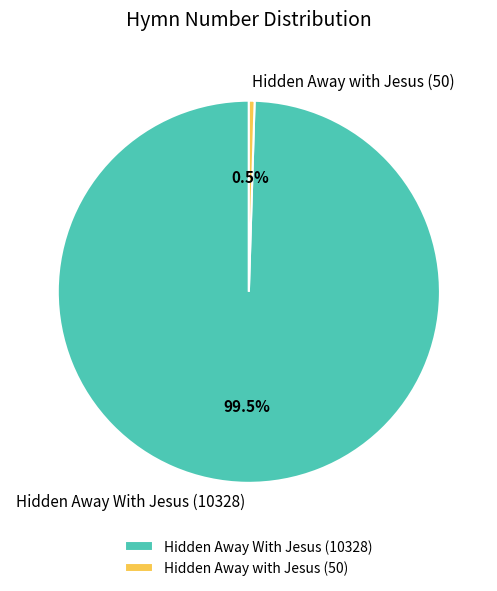

Is Hidden Away with Jesus (50) the majority of the pie?

No